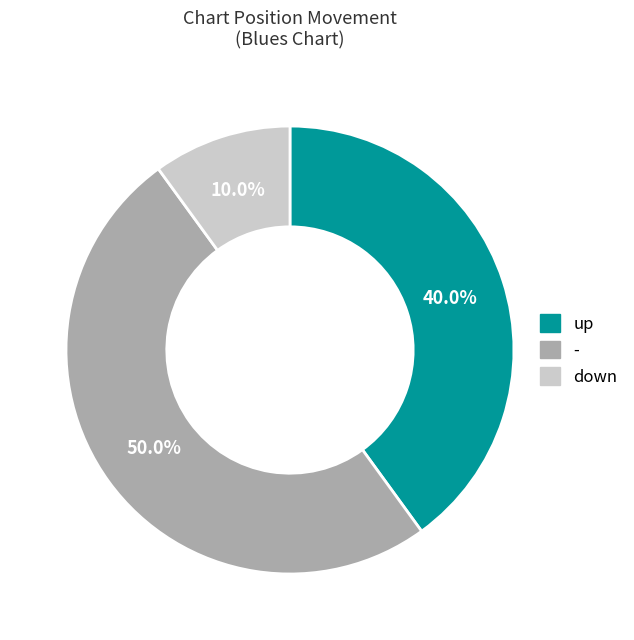

Between up and down, which is larger?

up